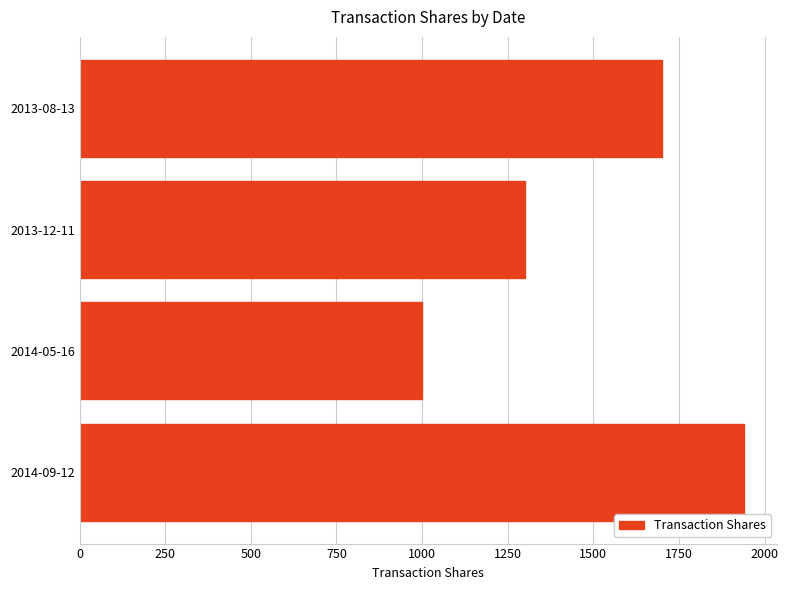

List the labels in order of value, smallest first.

2014-05-16, 2013-12-11, 2013-08-13, 2014-09-12